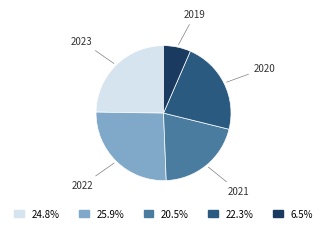

How many slices are in this pie chart?

5